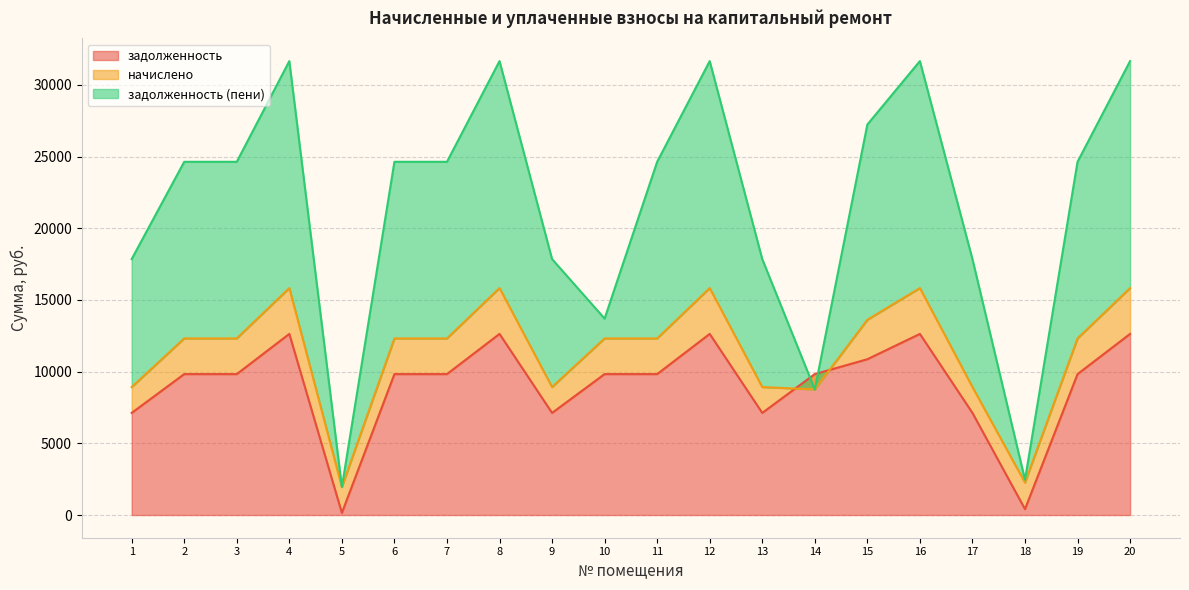

Reading left to right, list all the values displayed in this chart.

задолженность: 1=7123.2	2=9830.4	3=9830.4	4=12633.6	5=149.2	6=9830.4	7=9830.4	8=12633.6	9=7123.2	10=9830.4	11=9830.4	12=12633.6	13=7123.2	14=9830.4	15=10867.2	16=12633.6	17=7123.2	18=412.1	19=9830.4	20=12633.6
начислено: 1=1803.1	2=2488.3	3=2488.3	4=3197.9	5=1803.1	6=2488.3	7=2488.3	8=3197.9	9=1803.1	10=2488.3	11=2488.3	12=3197.9	13=1803.1	14=-1072.6	15=2750.8	16=3197.9	17=1803.1	18=1851.7	19=2488.3	20=3197.9
задолженность (пени): 1=8926.3	2=12318.7	3=12318.7	4=15831.5	5=0.0	6=12318.7	7=12318.7	8=15831.5	9=8926.3	10=1382.4	11=12318.7	12=15831.5	13=8926.3	14=0.0	15=13618.0	16=15831.5	17=8926.3	18=196.8	19=12318.7	20=15831.5